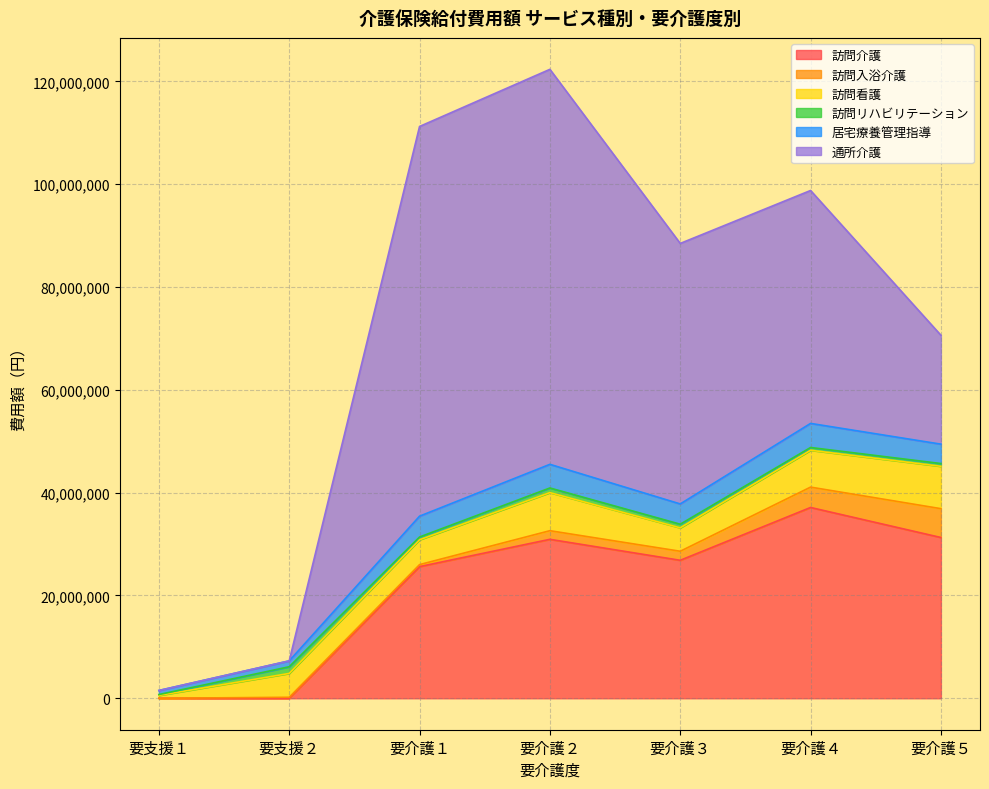

Reading left to right, transcribe all the data shown in this chart.

訪問介護: 0	0	25612206	30924142	26843830	37120122	31278366
訪問入浴介護: 0	193027	392683	1678427	1758754	3962011	5610320
訪問看護: 557535	4640203	4837178	7410517	4551555	7170688	8240837
訪問リハビリテーション: 166908	1299744	533906	901605	710224	537214	540294
居宅療養管理指導: 791740	1142640	4054160	4600810	3945410	4686030	3772810
通所介護: 0	0	75817848	76847108	50679813	45316023	21185005